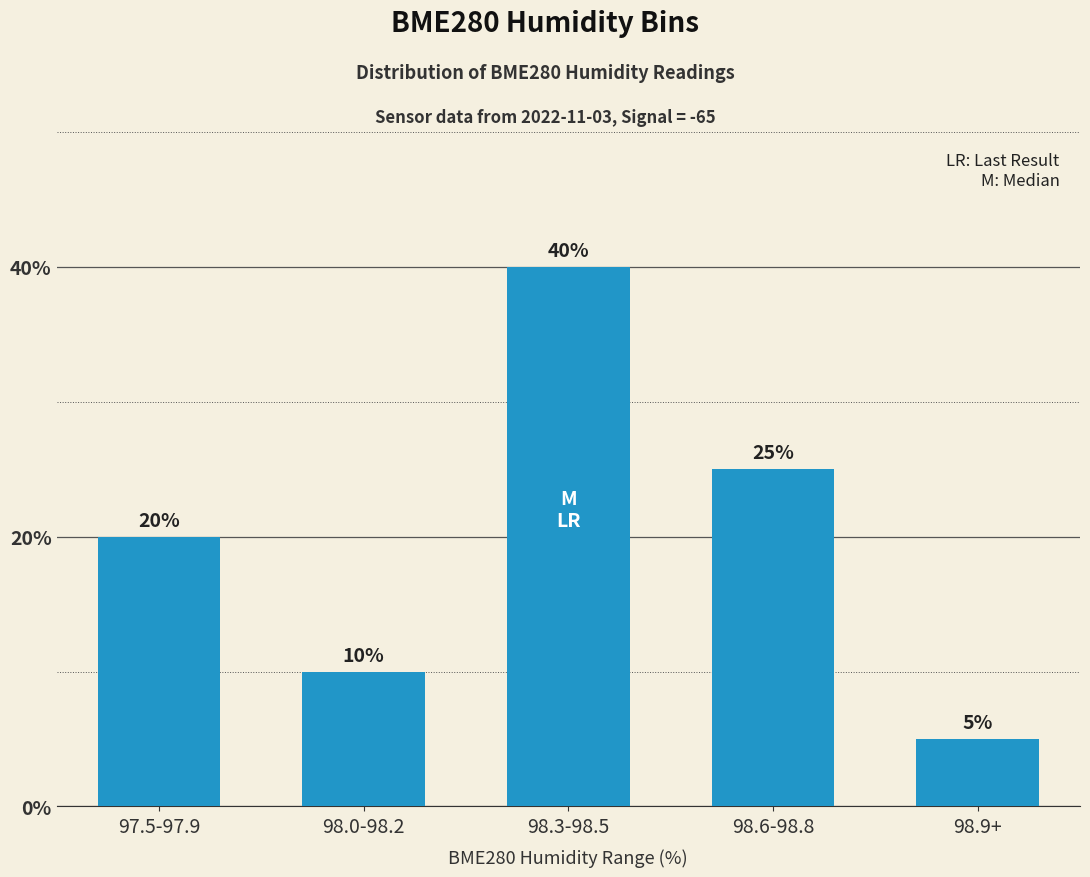

Between 98.9+ and 98.0-98.2, which is larger?

98.0-98.2